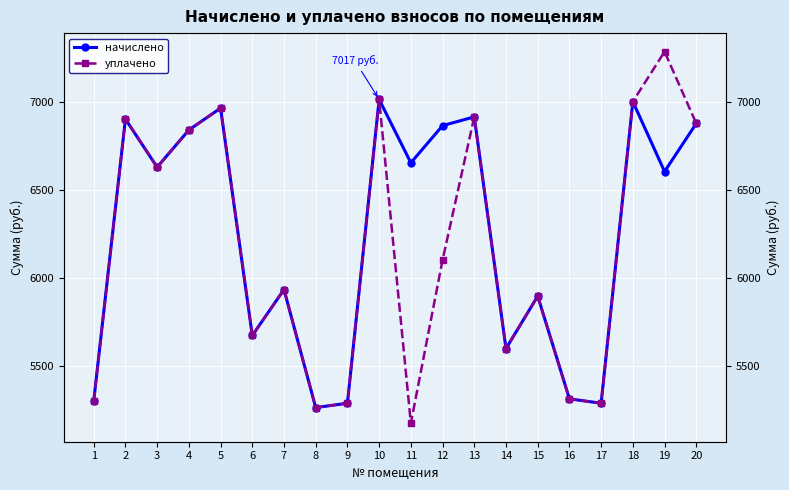

What is the sum of all уплачено values?

123321.6